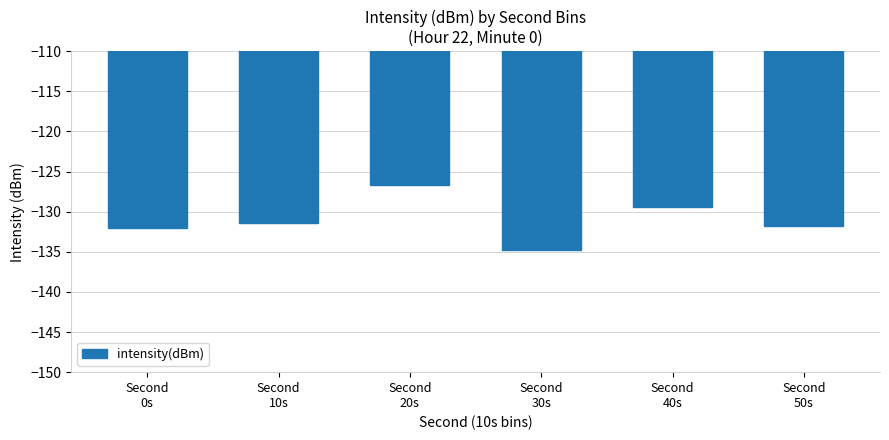

How many values exceed -131?

2